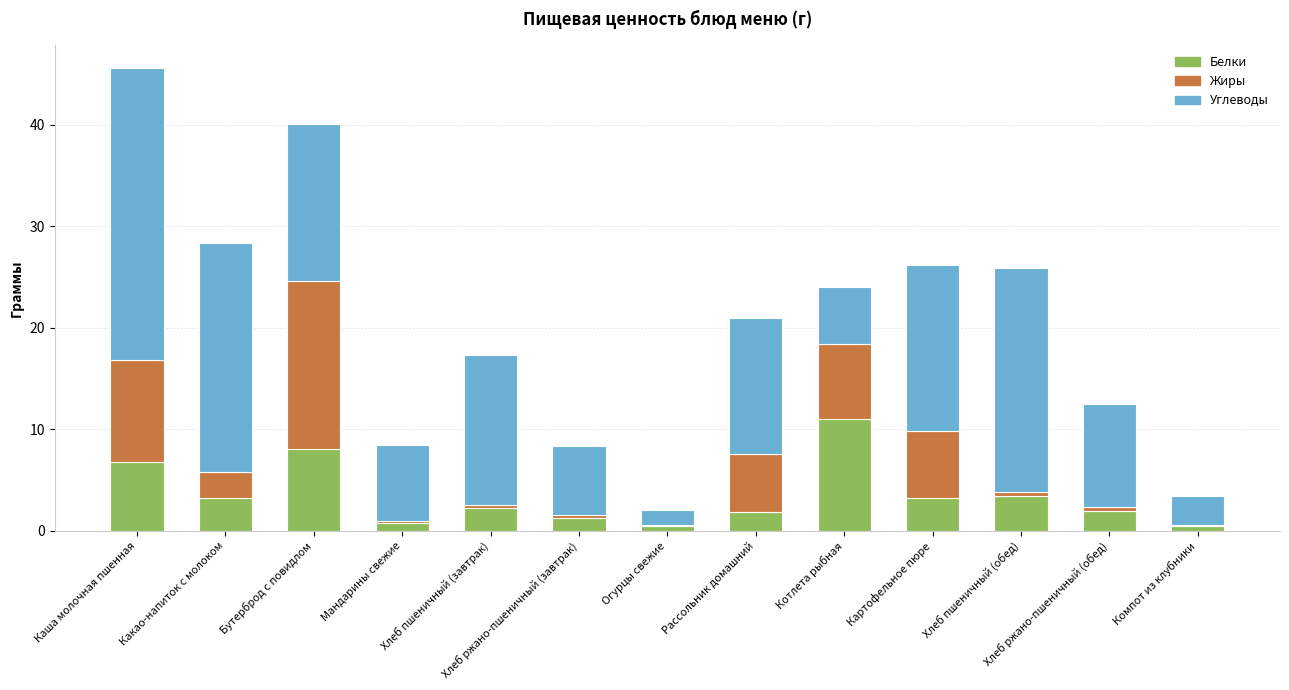

True or false: Белки has a value of 8.1 at Бутерброд с повидлом.

True